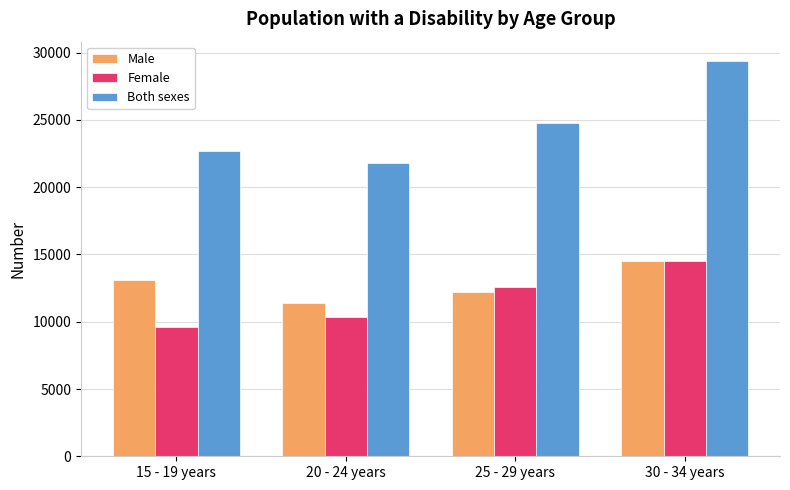

Reading left to right, transcribe all the data shown in this chart.

Male: 13131	11425	12202	14481
Female: 9581	10376	12562	14481
Both sexes: 22712	21801	24764	29353